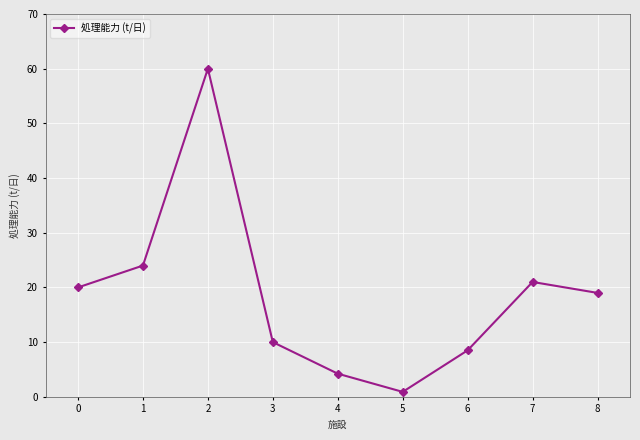

What is the average value?

18.6